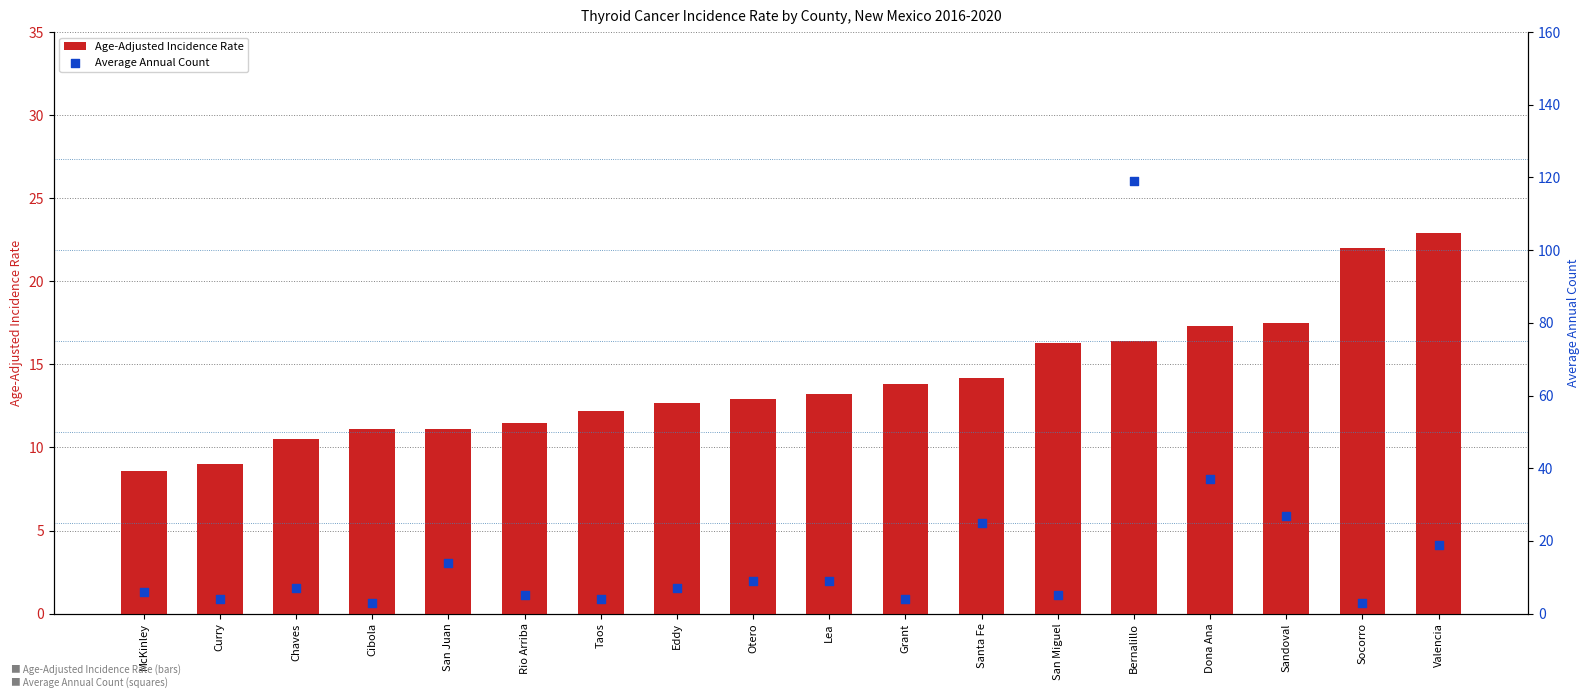

At how many categories does at least one series exceed 91?

1